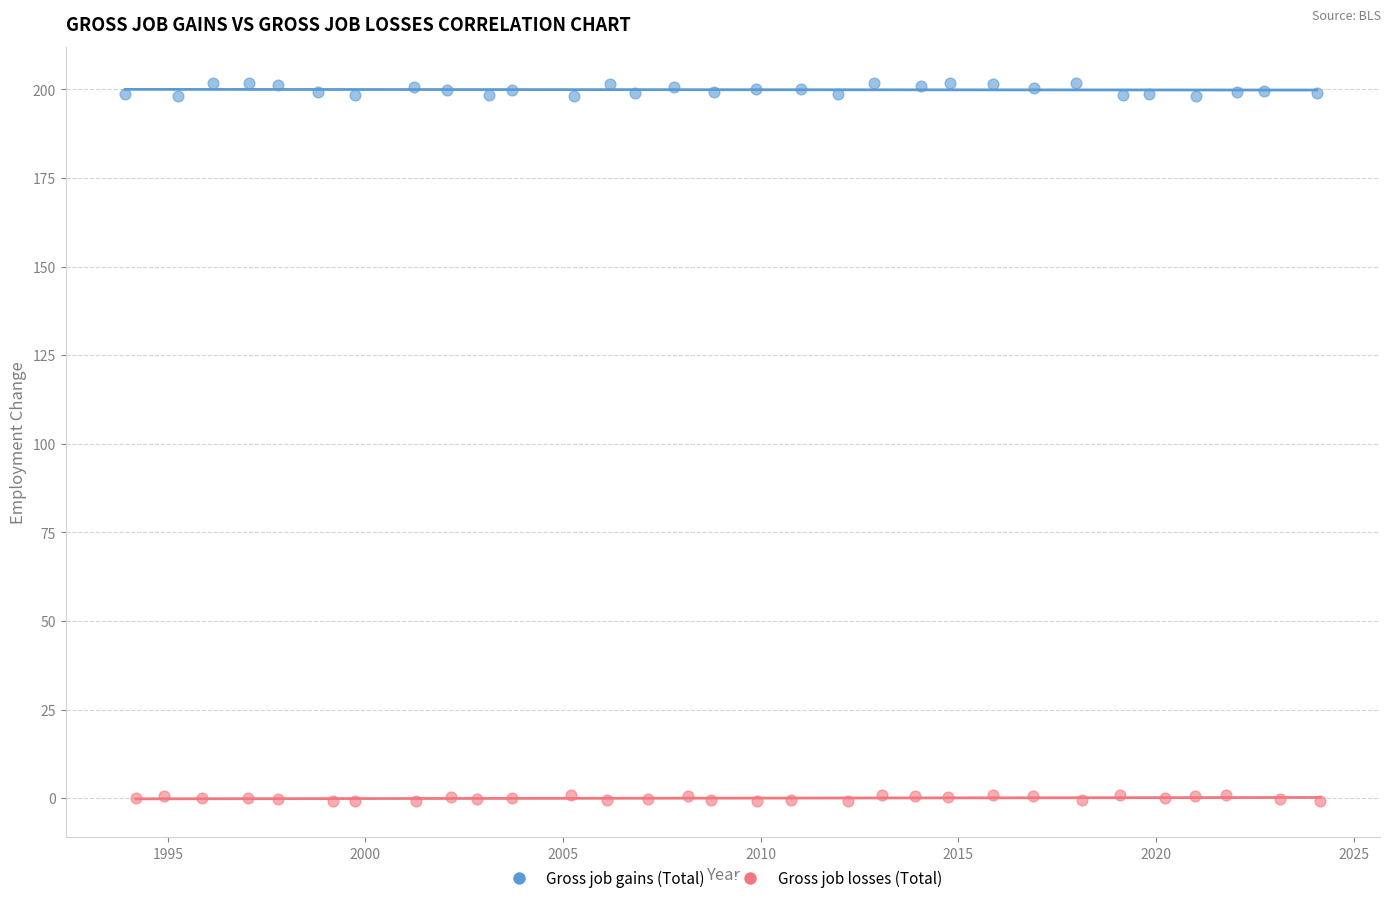

Which series contains the lowest Y value?

Gross job losses (Total)